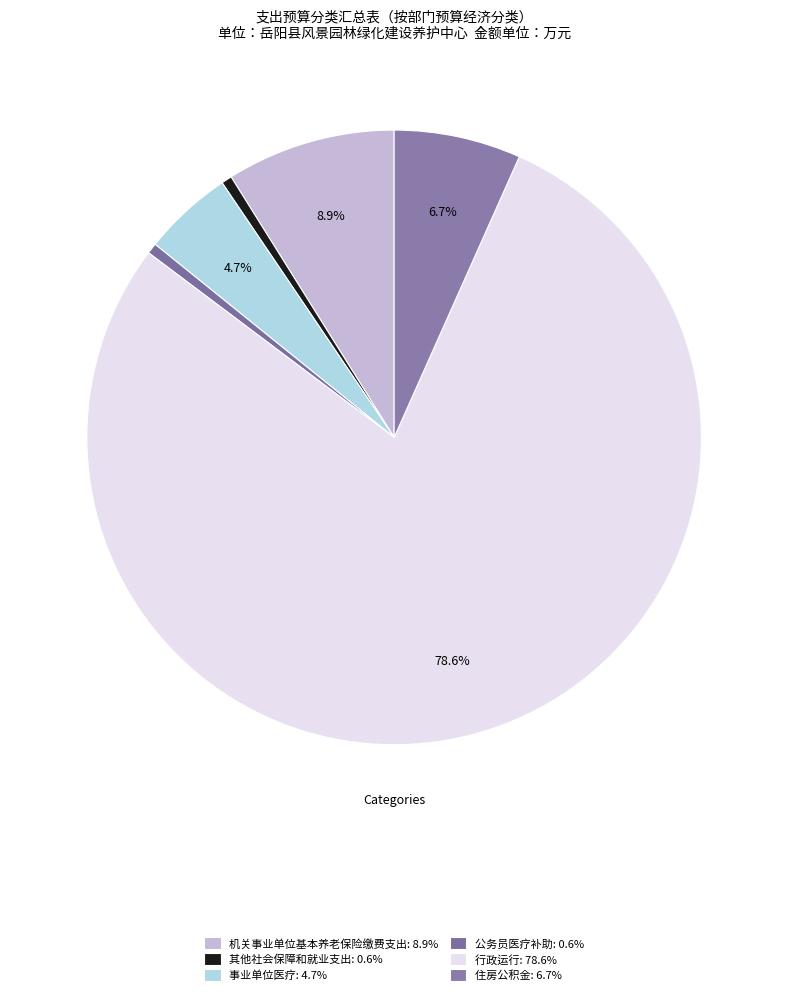

How many segments does this pie chart have?

6